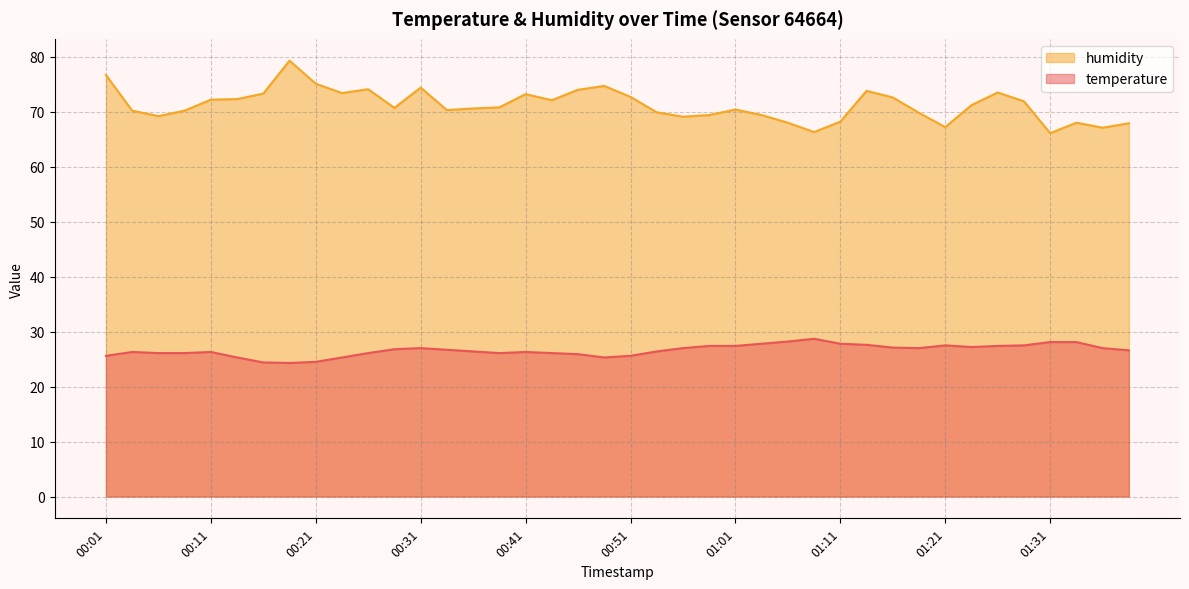

True or false: temperature and humidity intersect in this chart.

False